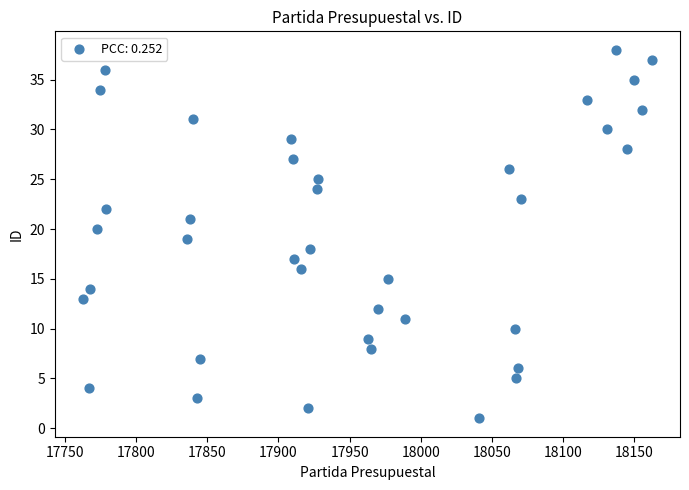

What is the range of X values (max minus min)?

399